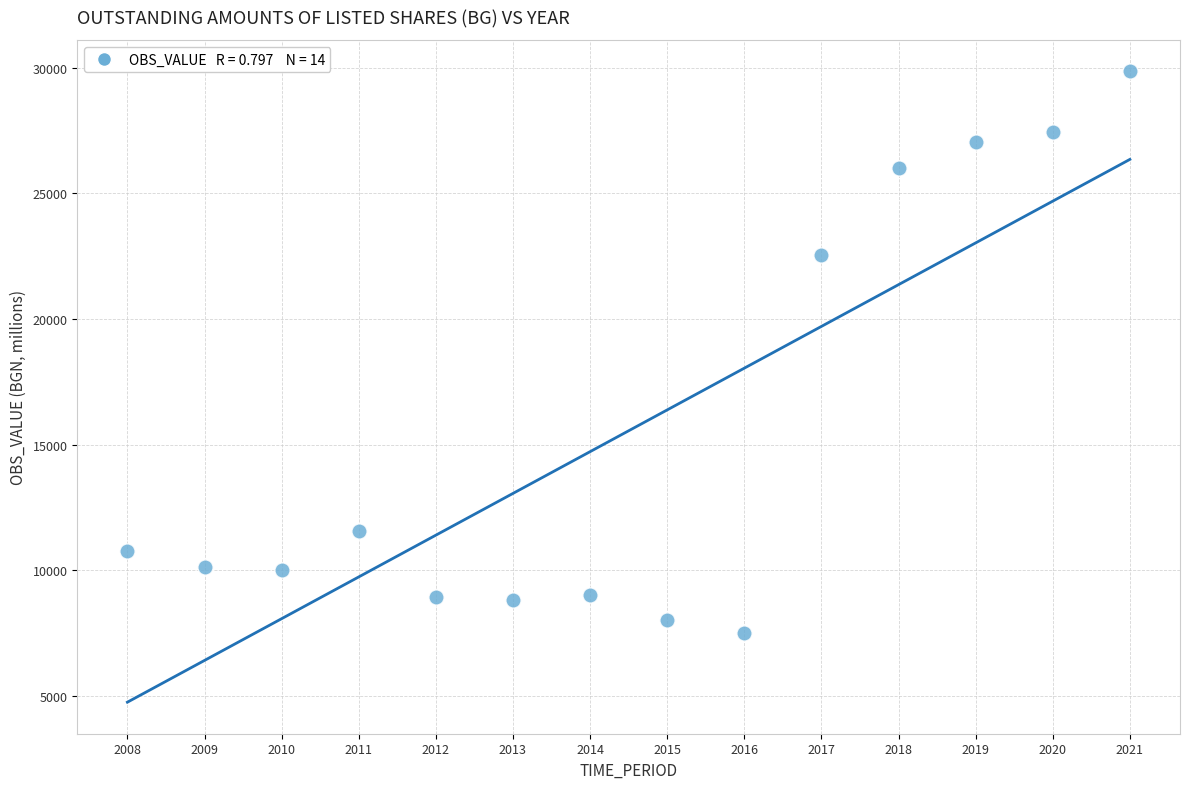

What Y value in the scatter plot is closest to 18679?

22561.2